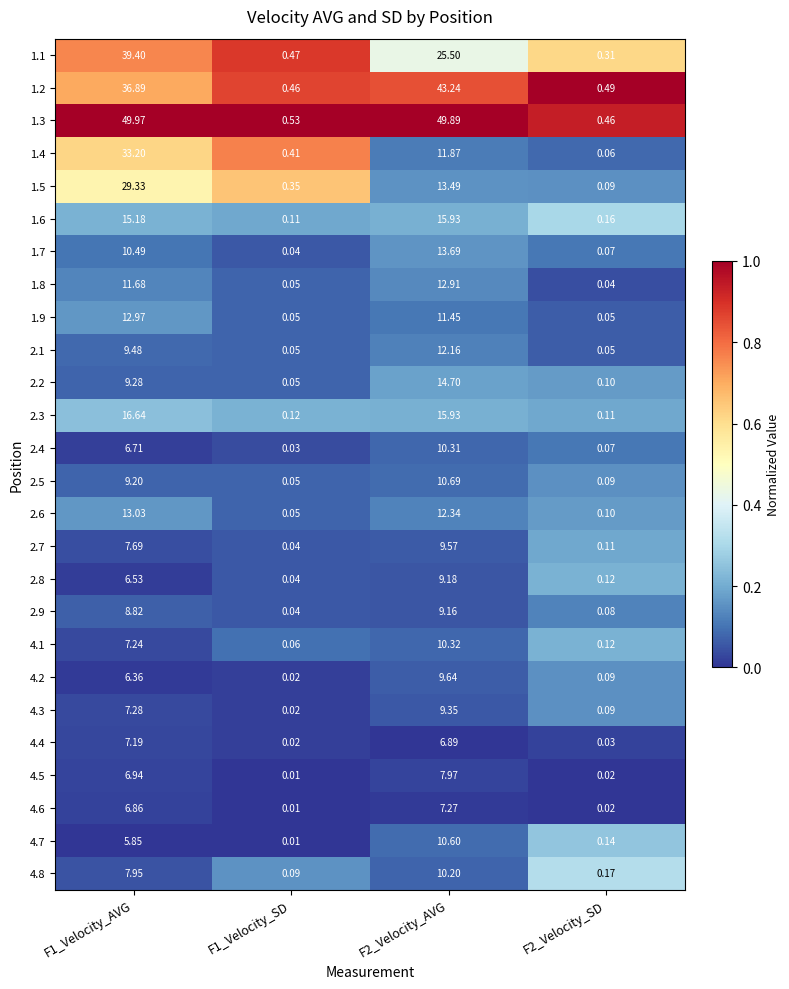

Is the value of 2.3 at F2_Velocity_AVG greater than the value of 1.8 at F2_Velocity_SD?

Yes